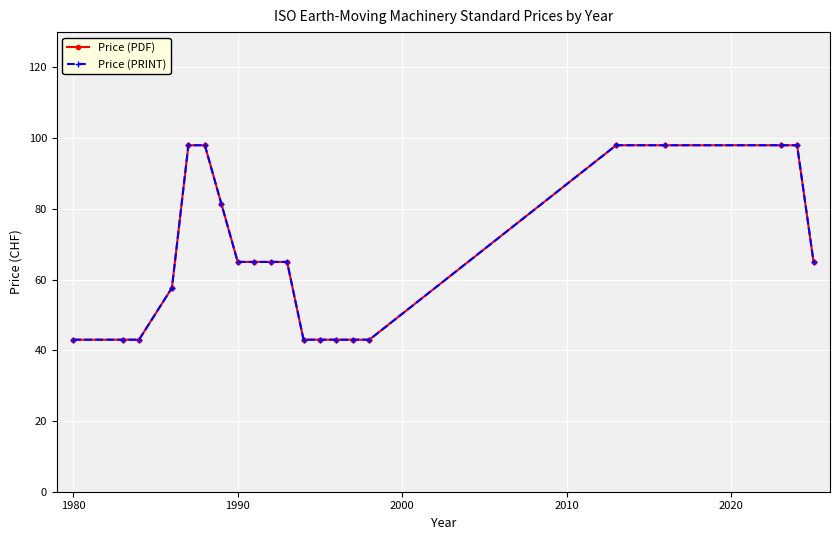

Is this an area chart (filled region under the line)?

No